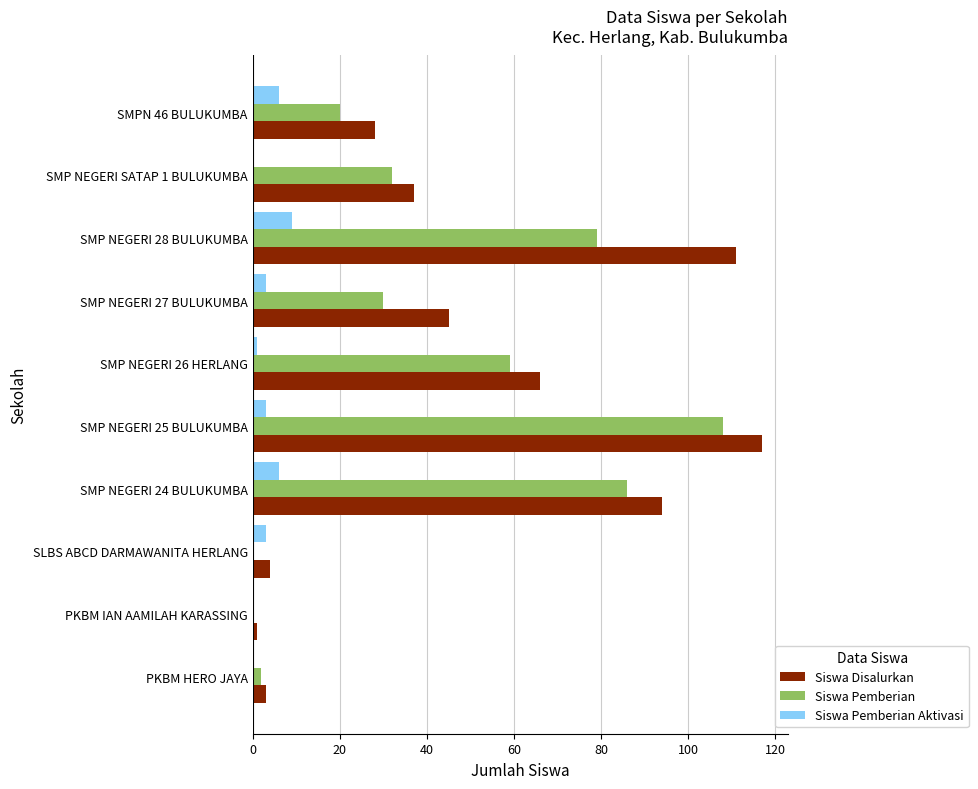

Which label corresponds to the largest value in the chart?

SMP NEGERI 25 BULUKUMBA